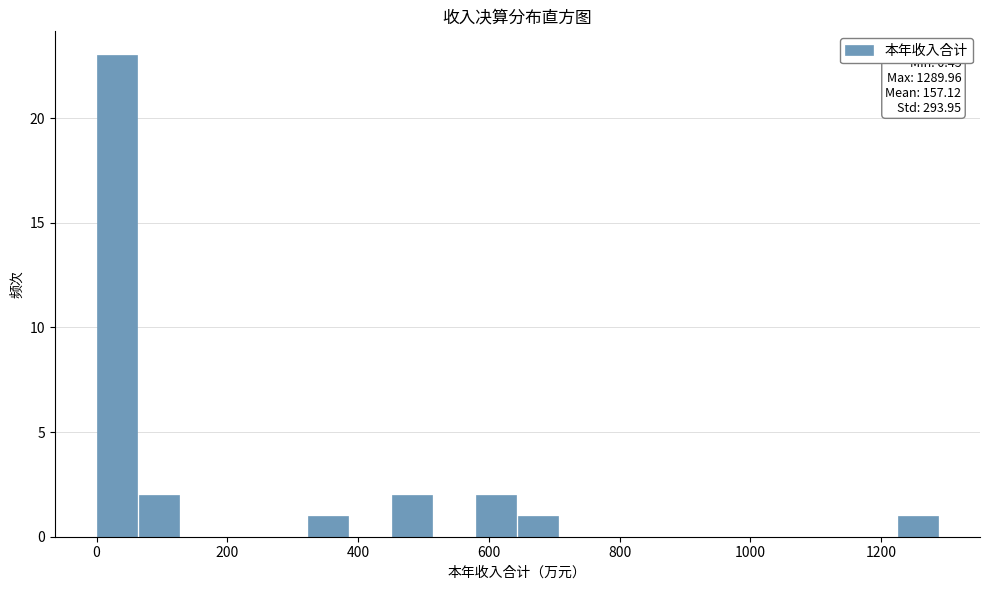

Around what value on the x-axis is the tallest bar? Give the approximate position of its centre, as read against the axis.

40